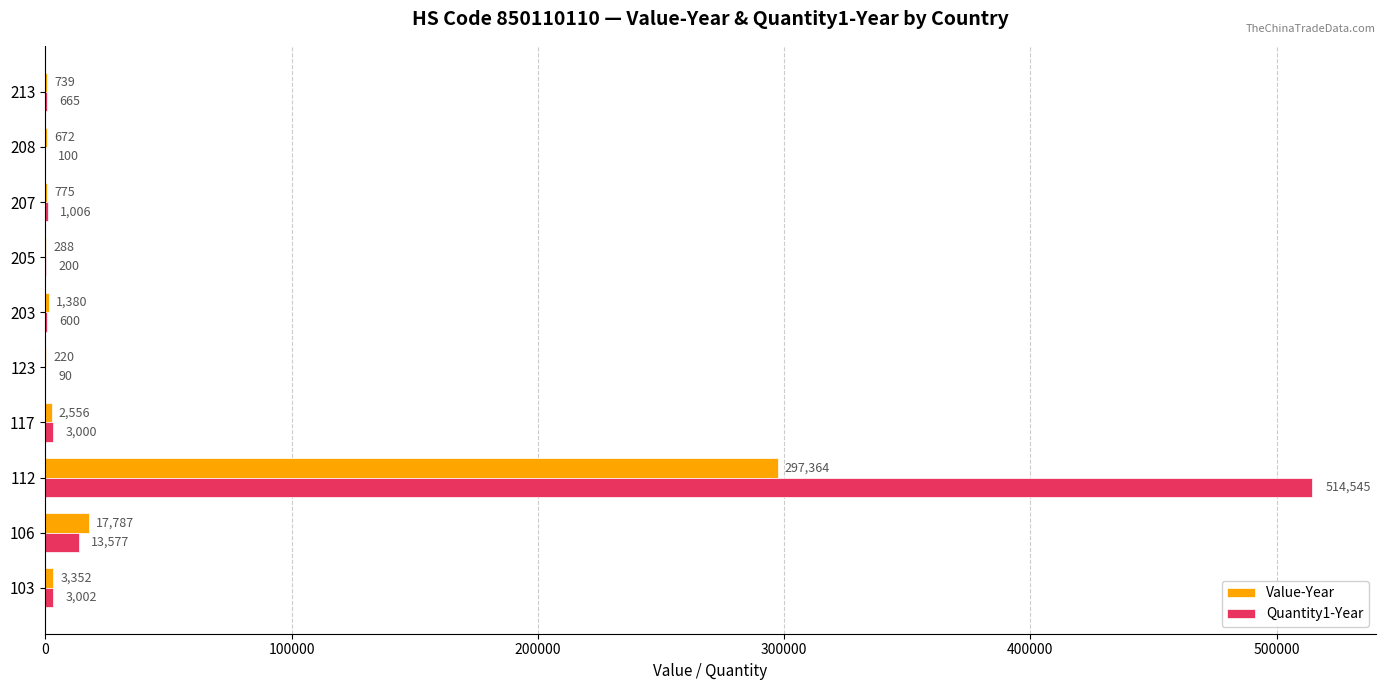

Where is Quantity1-Year nearest to the value 257317?

106